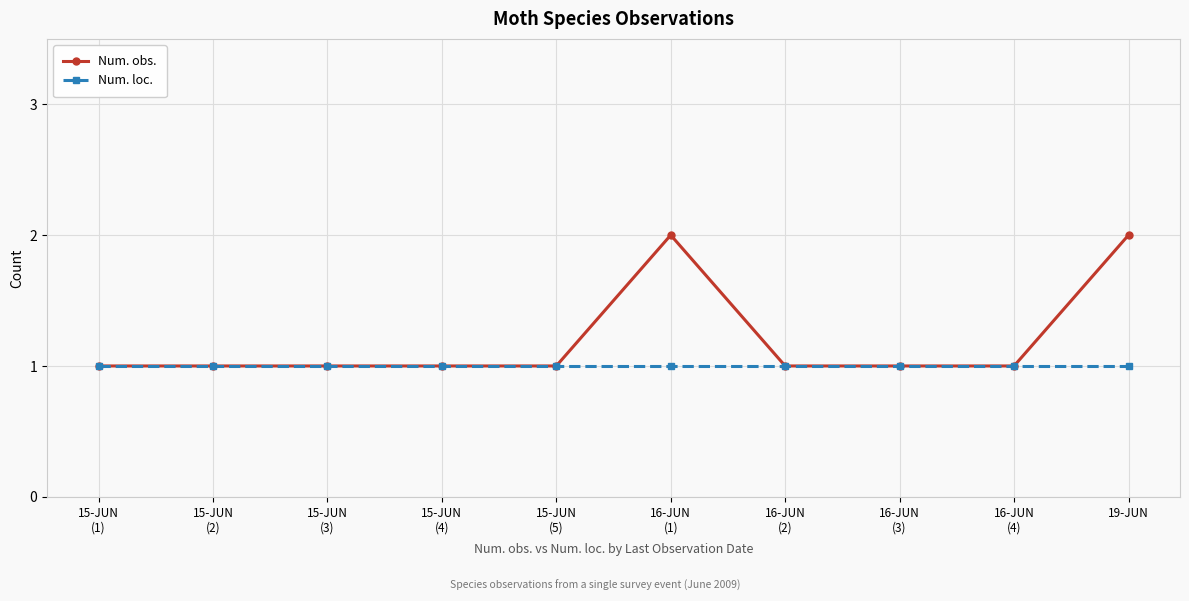

What is the value of the Num. loc. point at the 3rd from the left?

1